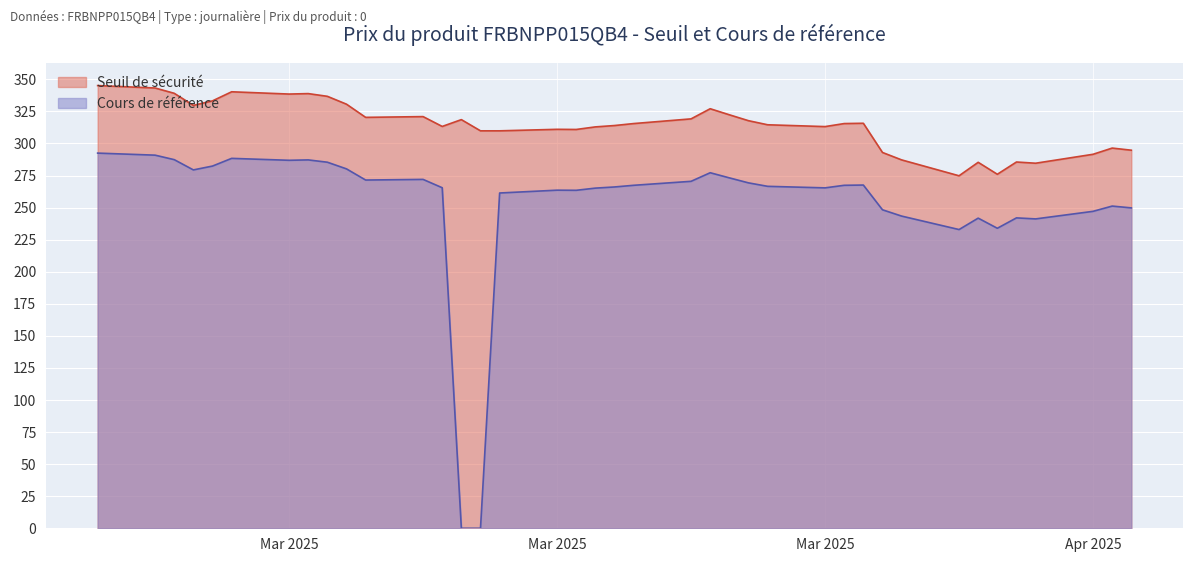

How many data points in Cours de référence are above 266?

21